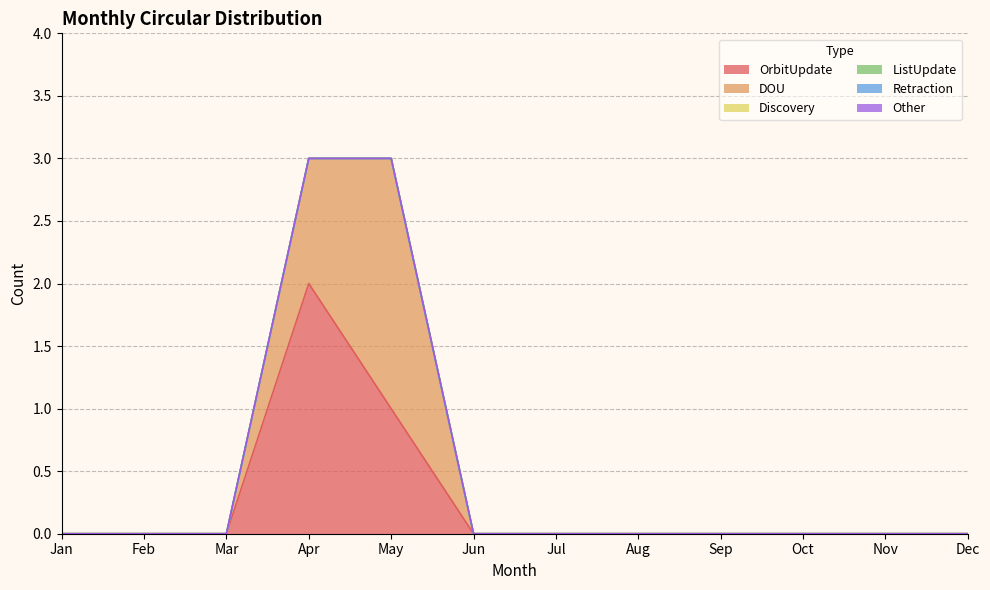

True or false: Discovery and DOU cross at least once.

False